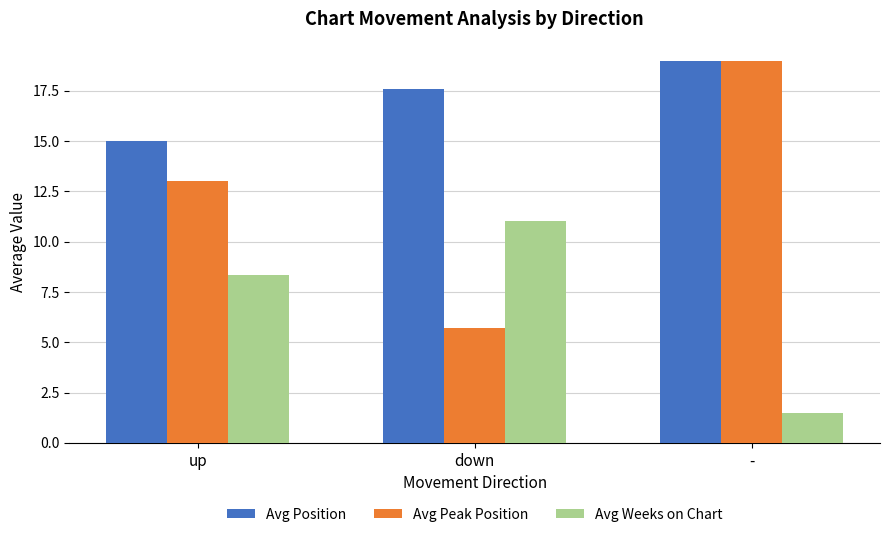

Which series changed the most between up and -?

Avg Weeks on Chart